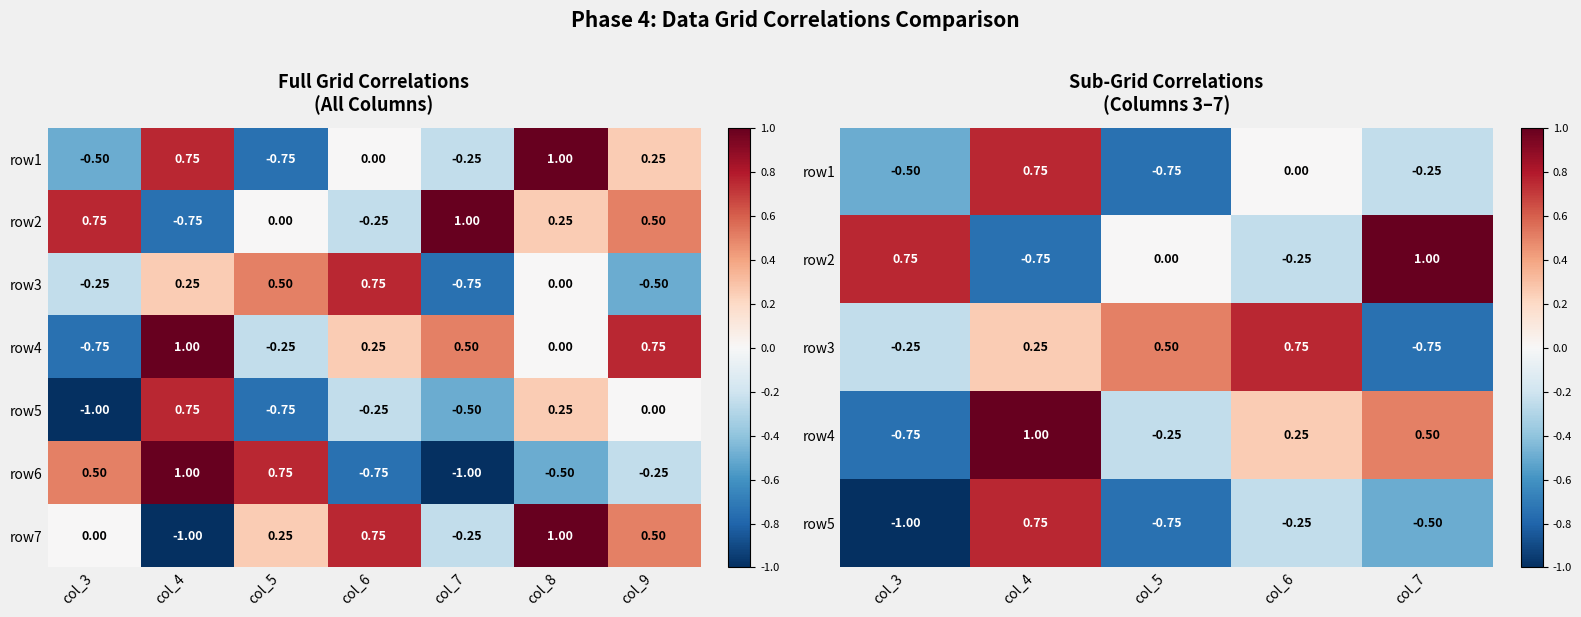

List the labels in order of row1 value, smallest first.

col_5, col_3, col_7, col_6, col_9, col_4, col_8